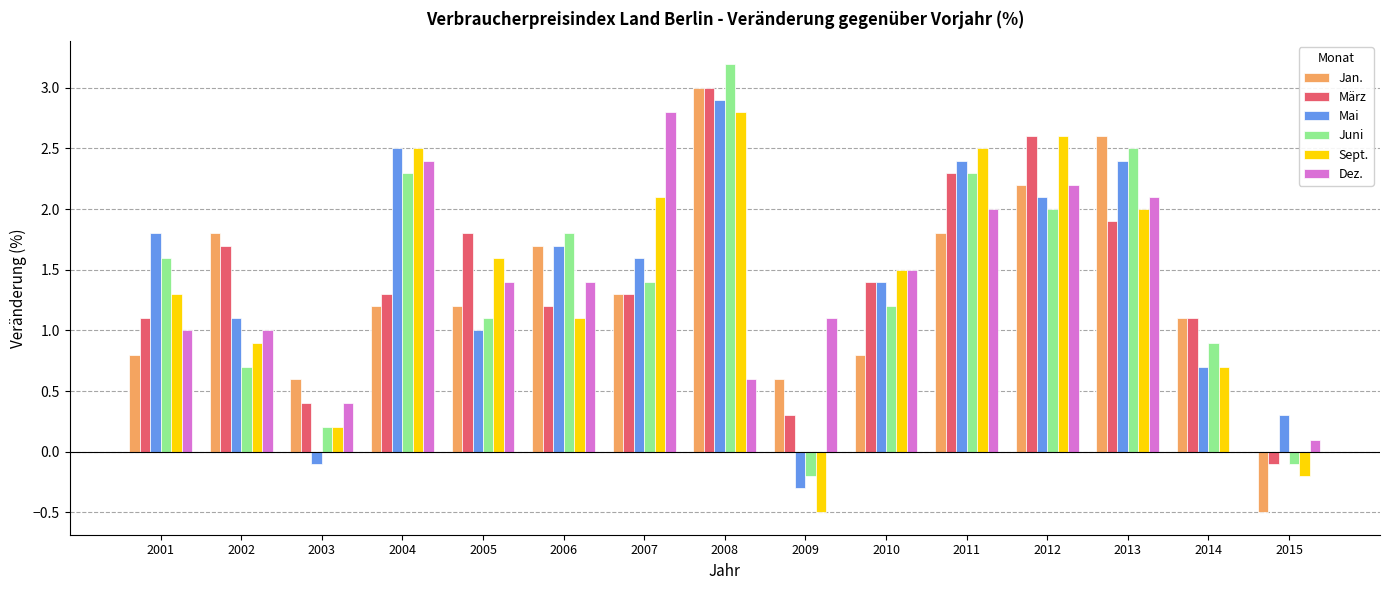

What are all the series names shown in the legend?

Jan., März, Mai, Juni, Sept., Dez.